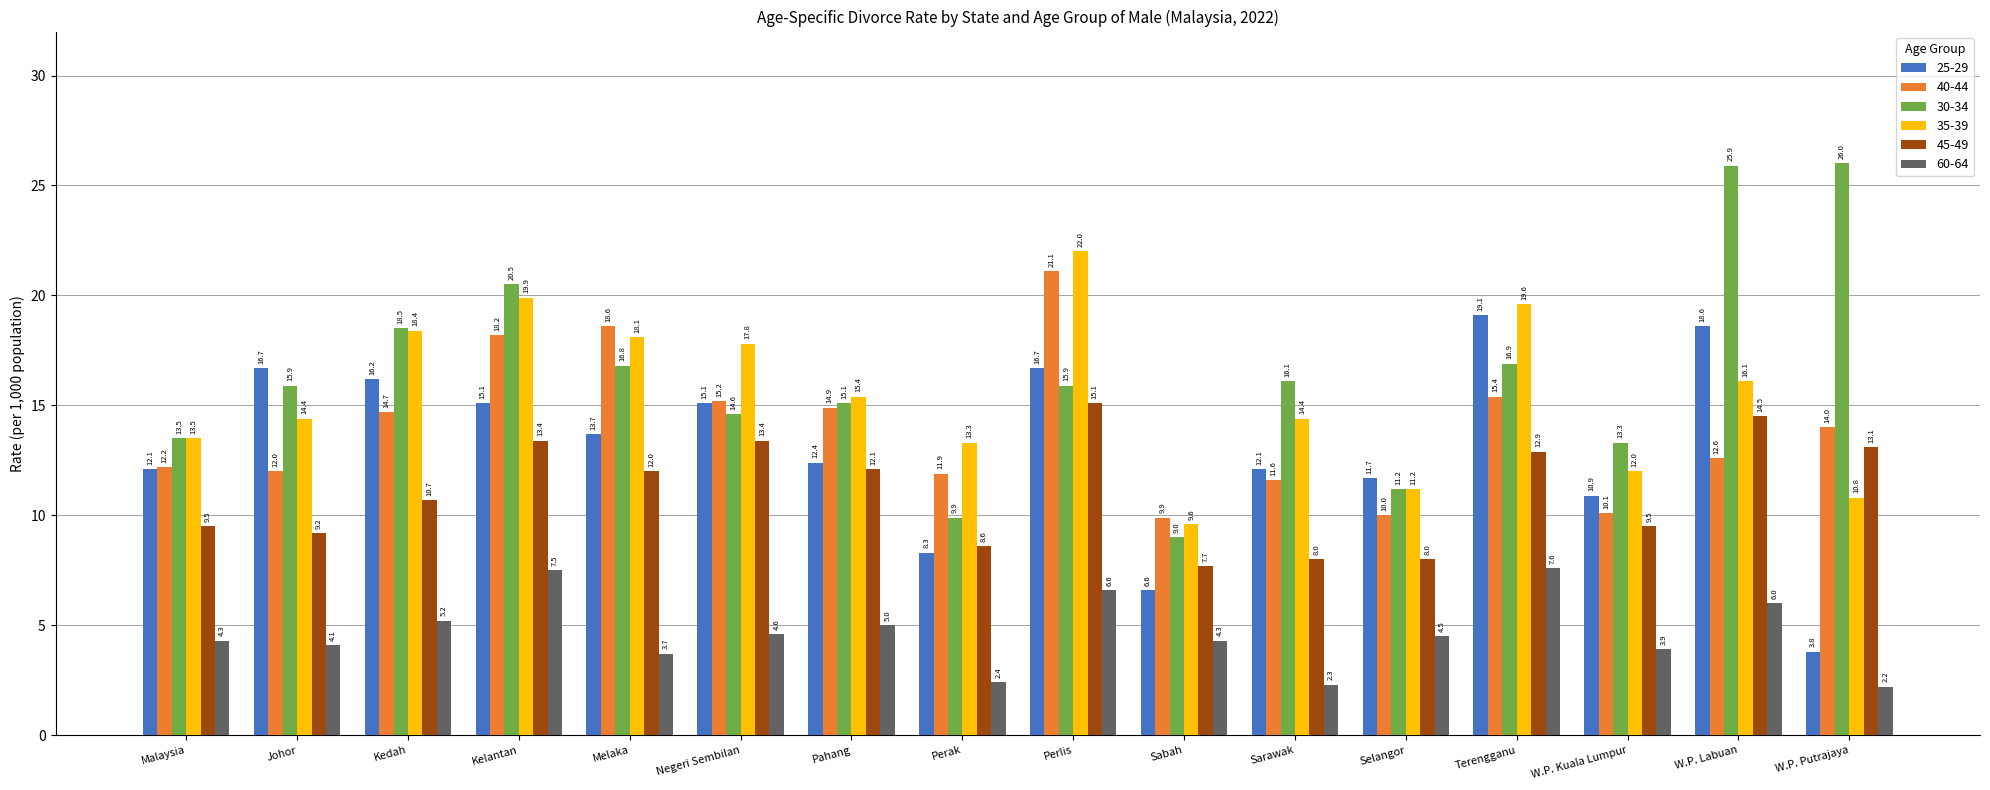

What is the maximum value for 45-49?

15.1